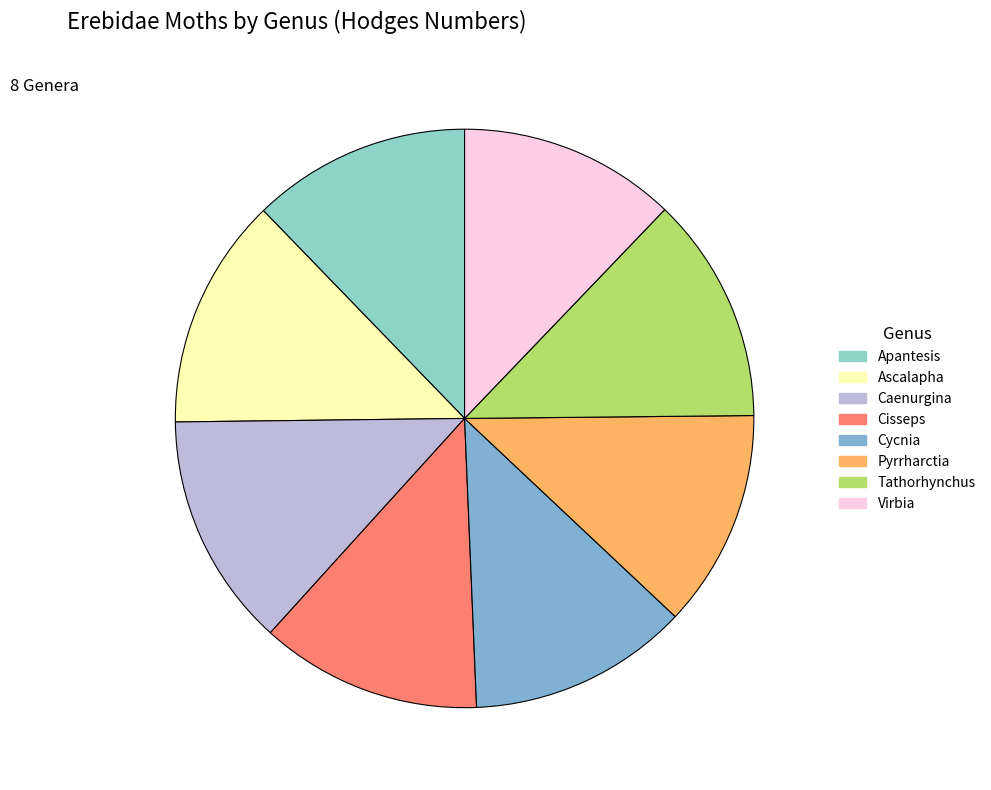

Combined, what portion of the pie is Caenurgina and Cisseps?

25.5%